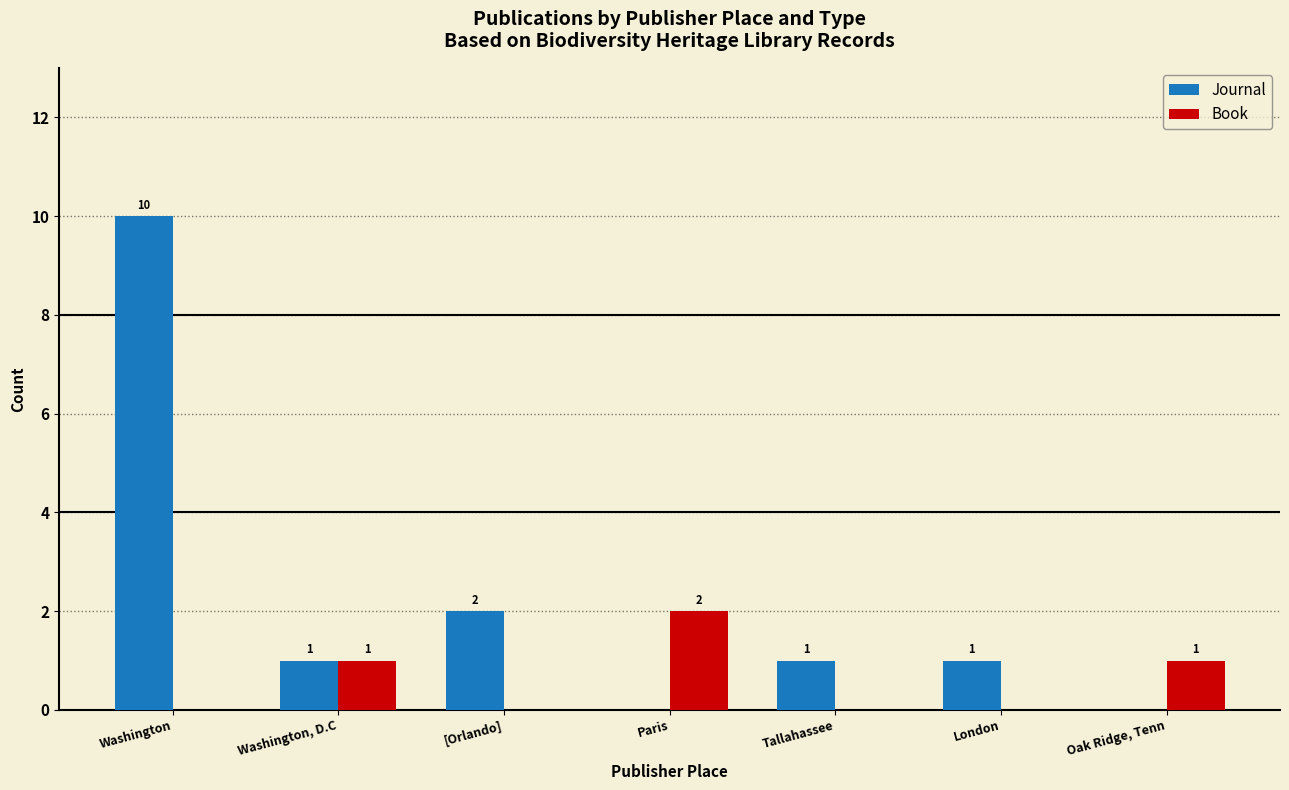

What is the maximum value shown in the chart?

10